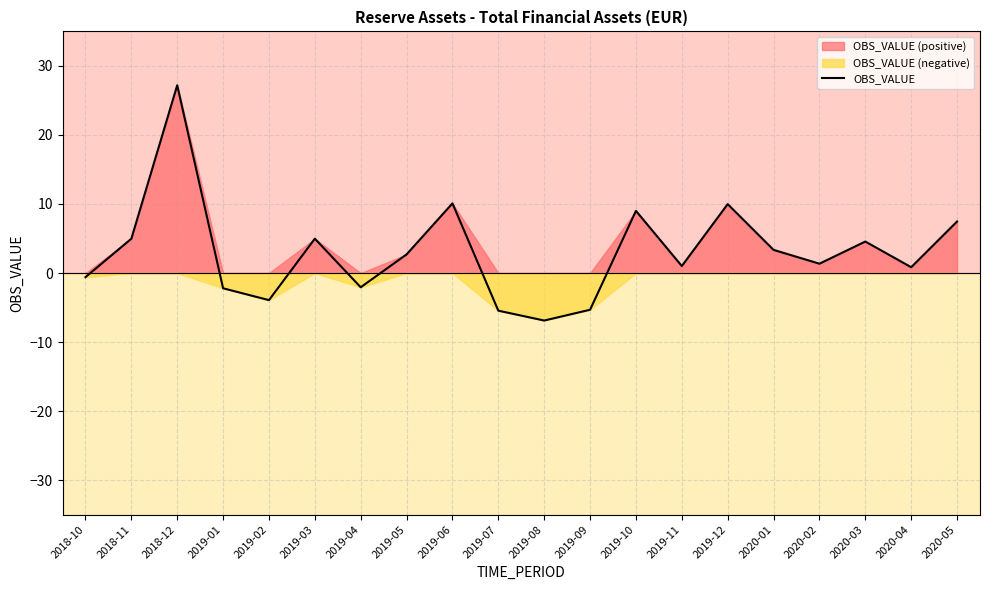

How many lines are shown in the chart?

1